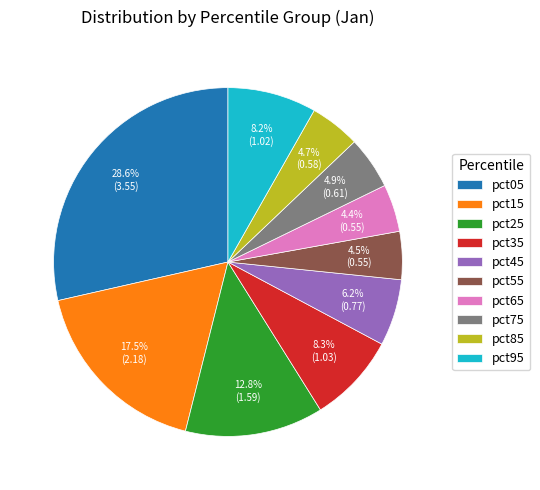

Between pct25 and pct95, which is larger?

pct25